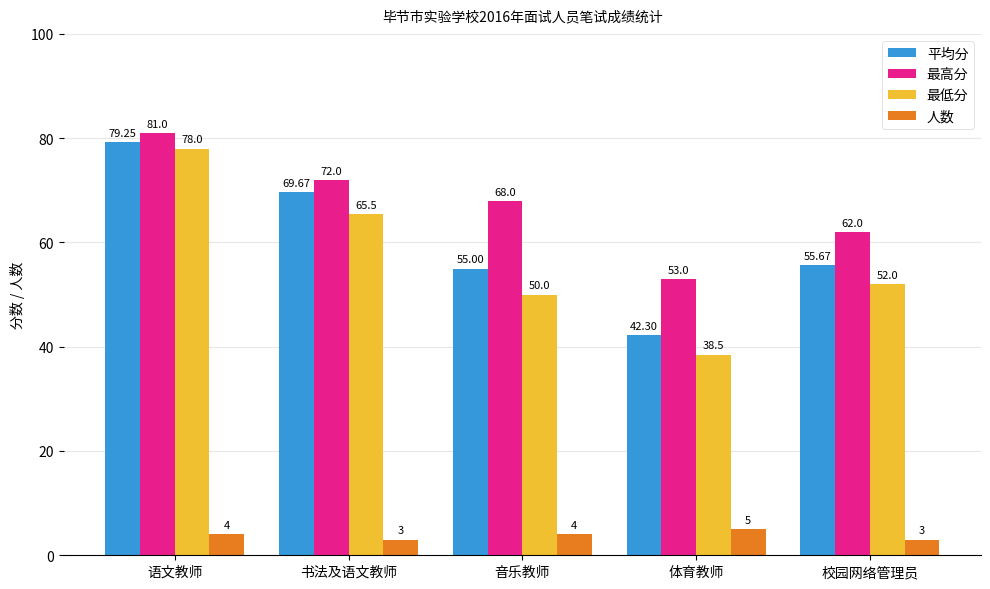

What is the minimum value shown in the chart?

3.0